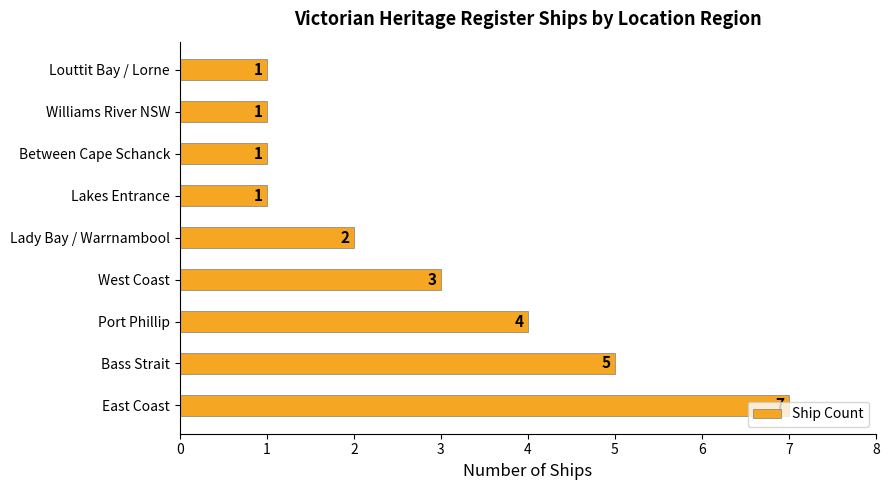

How many values are below 2?

4